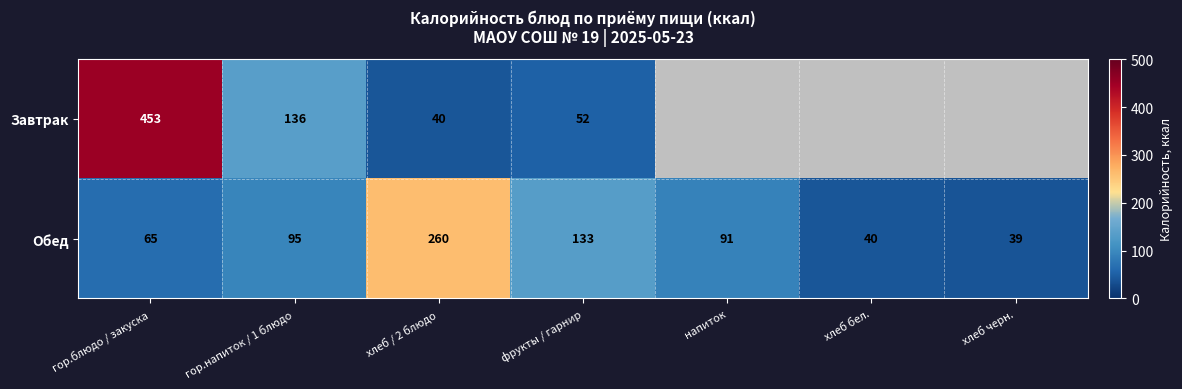

What is the total value across all series at напиток?

91